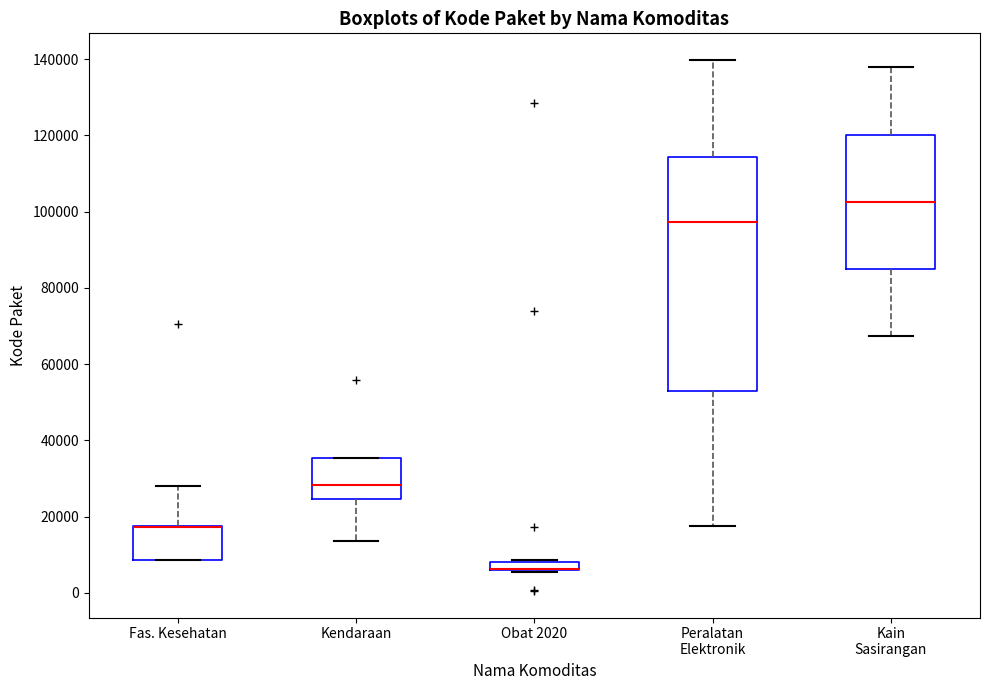

Where is the upper edge of the box for Fas. Kesehatan on the y-axis? The values are not printed on the chart, so give them approximately, as read against the axis.

18000